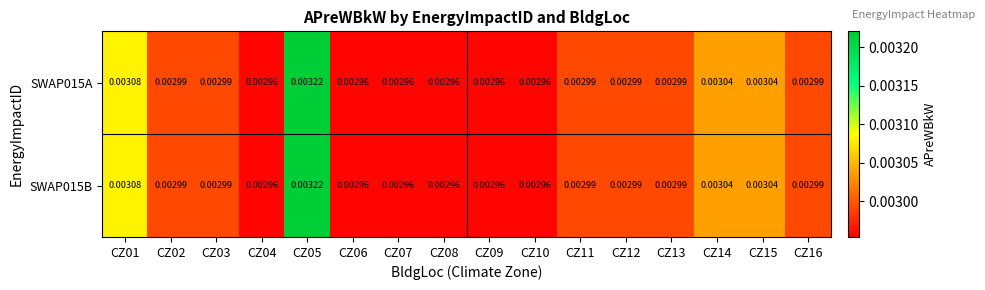

Which label corresponds to the smallest value in the chart?

CZ04